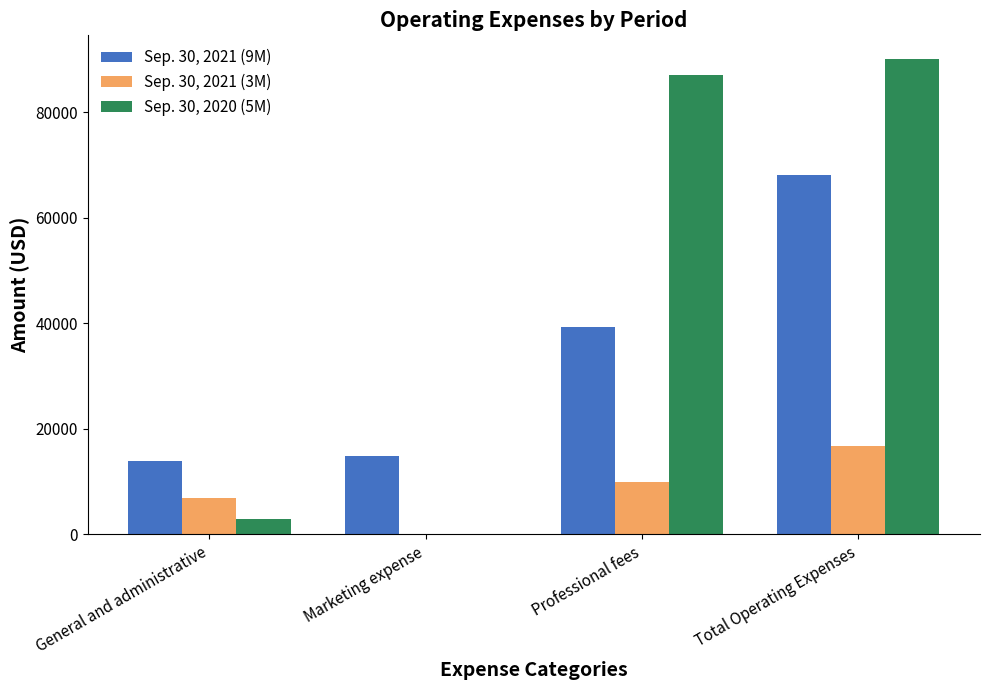

What is the difference between the Sep. 30, 2021 (3M) values at Total Operating Expenses and General and administrative?

9900